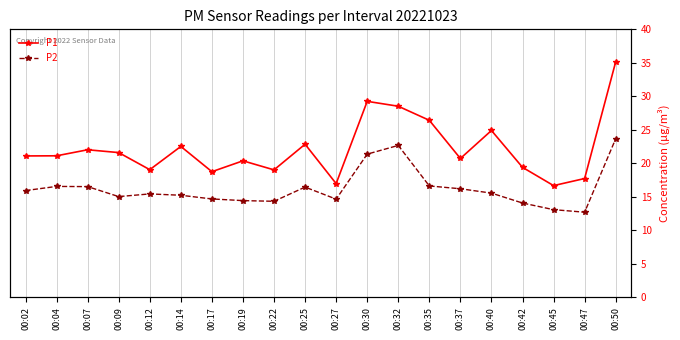

True or false: P1 has a value of 3.9 at 00:27.

False